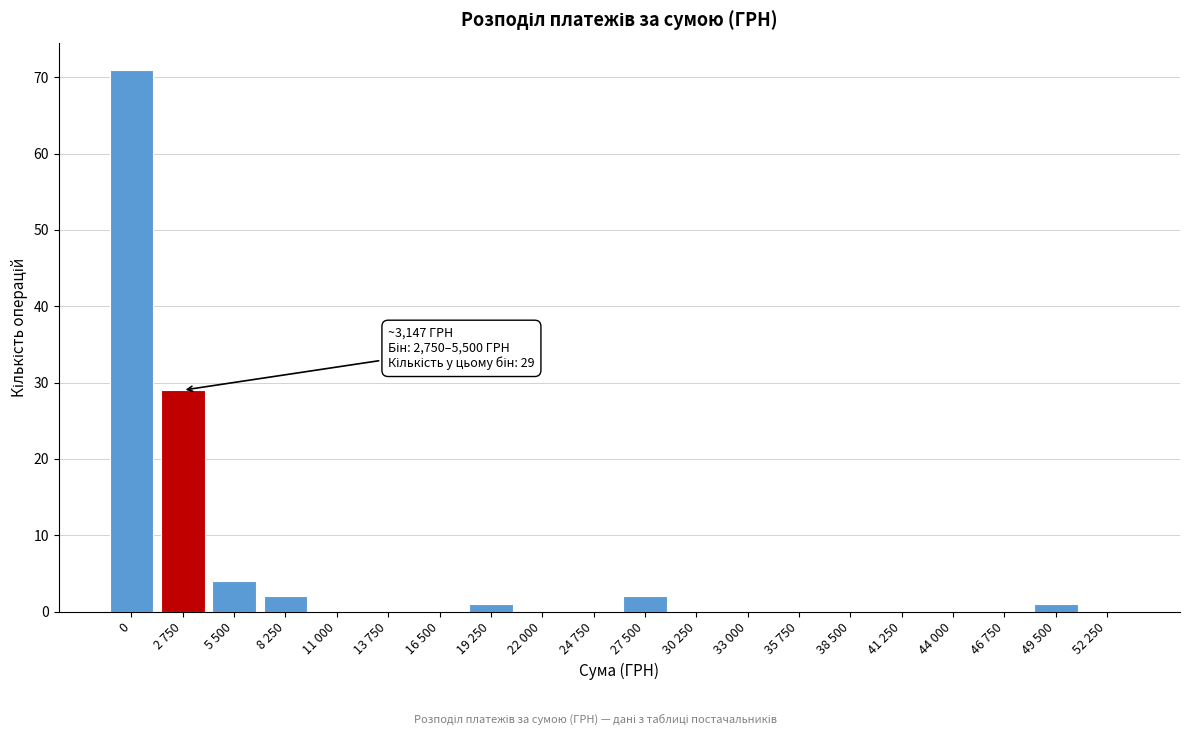

Reading left to right, extract all data points from this chart.

0=71	2 750=29	5 500=4	8 250=2	11 000=0	13 750=0	16 500=0	19 250=1	22 000=0	24 750=0	27 500=2	30 250=0	33 000=0	35 750=0	38 500=0	41 250=0	44 000=0	46 750=0	49 500=1	52 250=0